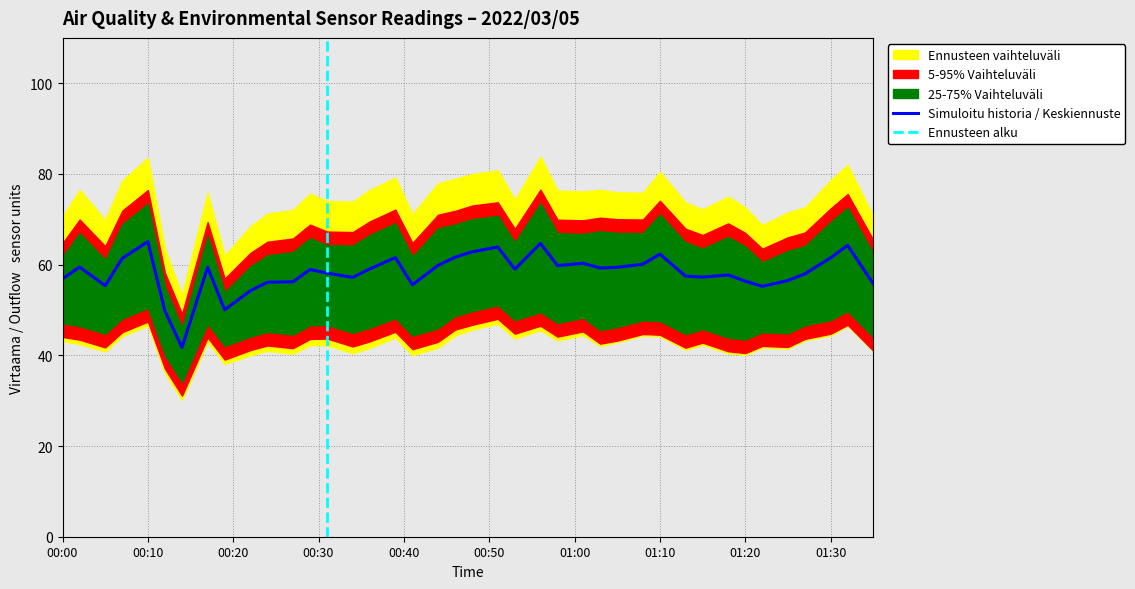

Where is the first local minimum for SDS_P2?

2022/03/05 00:05